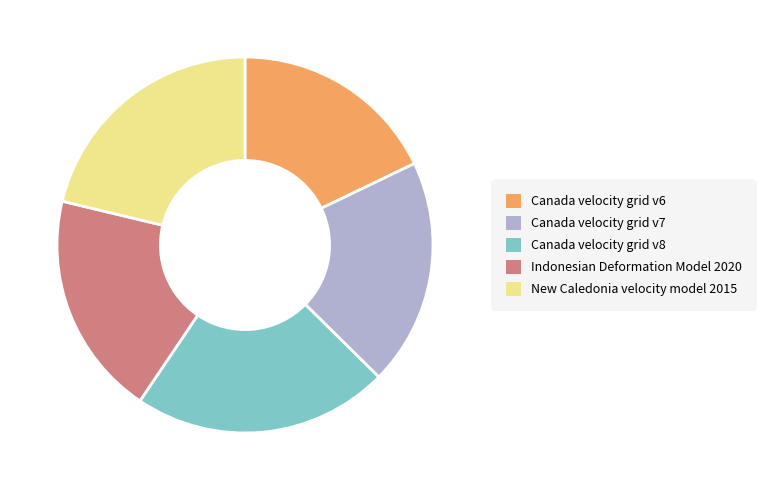

Do Canada velocity grid v7 and Canada velocity grid v8 together represent more than half of the pie?

No